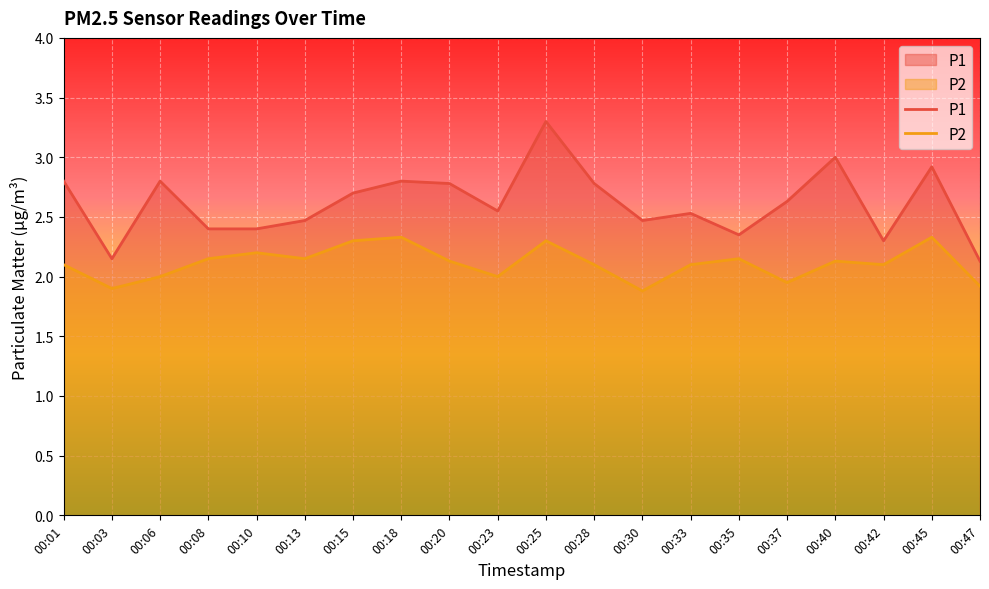

List the series in order of their peak value, lowest first.

P2, P1